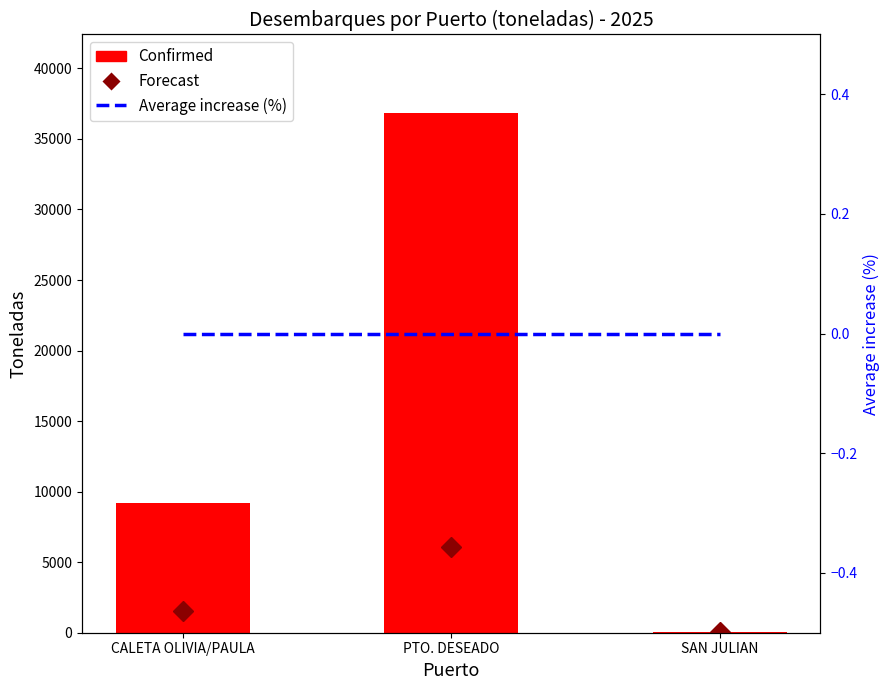

List the labels in order of Average increase (%) value, smallest first.

CALETA OLIVIA/PAULA, PTO. DESEADO, SAN JULIAN